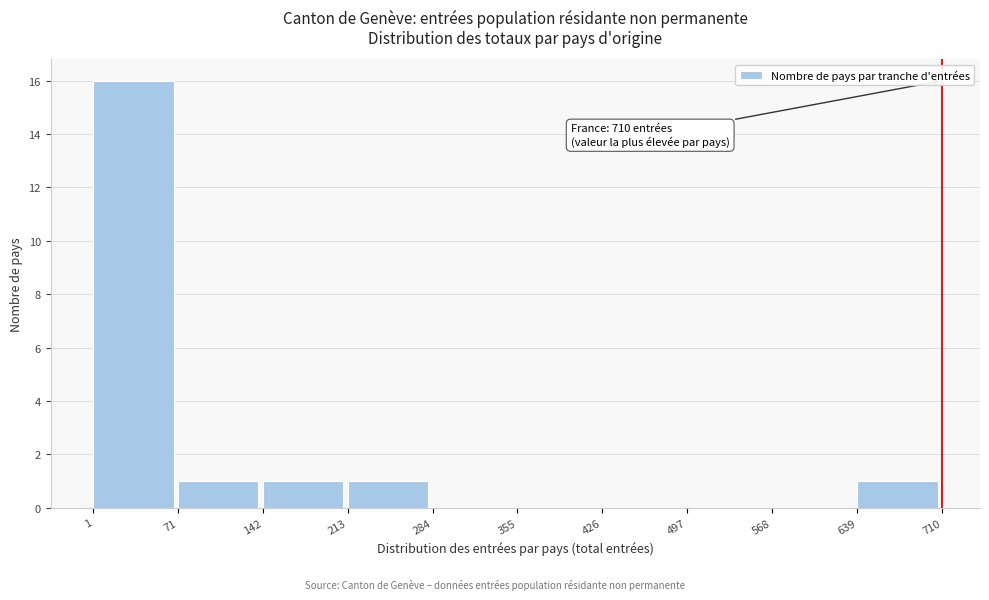

Over which range of the x-axis is the bar tallest?

1 to 71